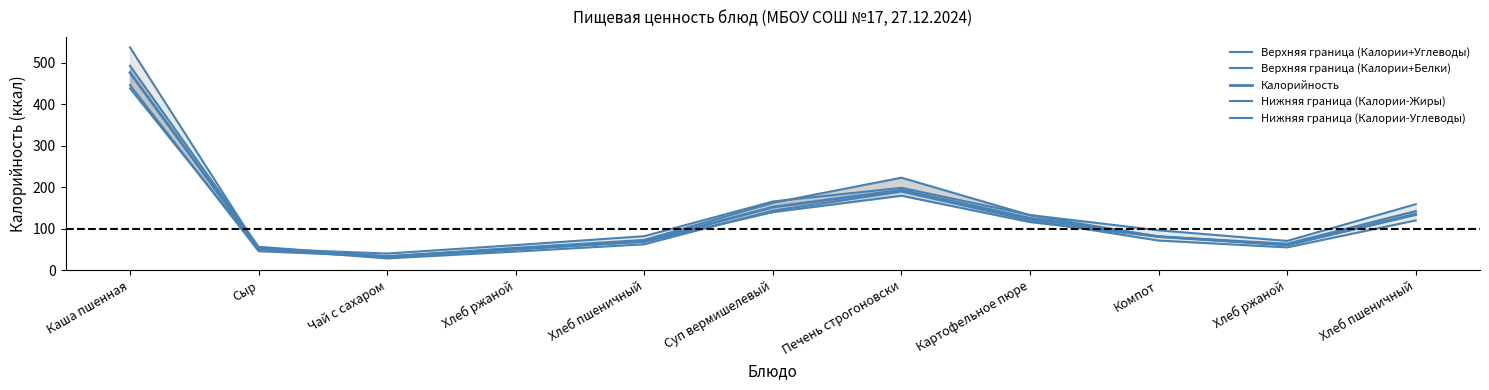

True or false: Нижняя граница (Калории-Жиры) and Калорийность intersect in this chart.

False